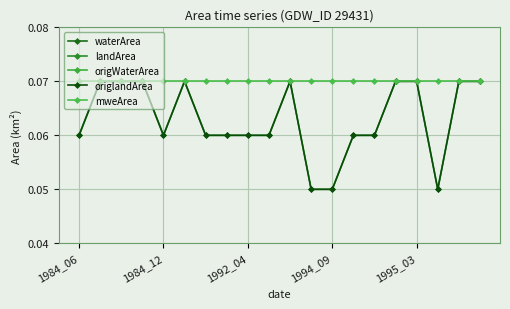

At how many categories does at least one series exceed 0?

20